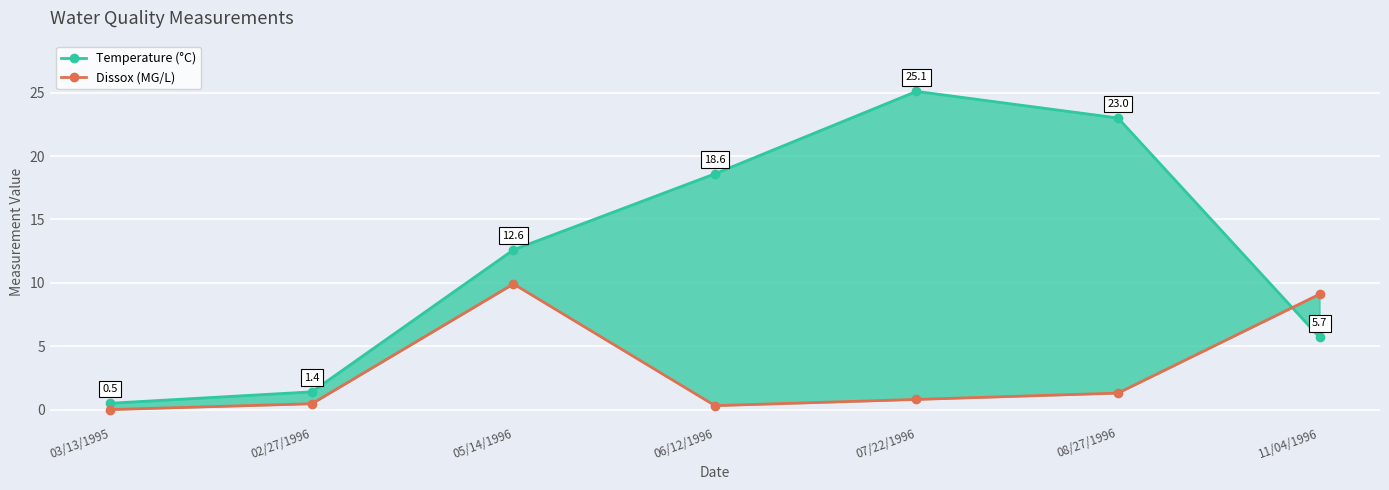

How many lines are shown in the chart?

2